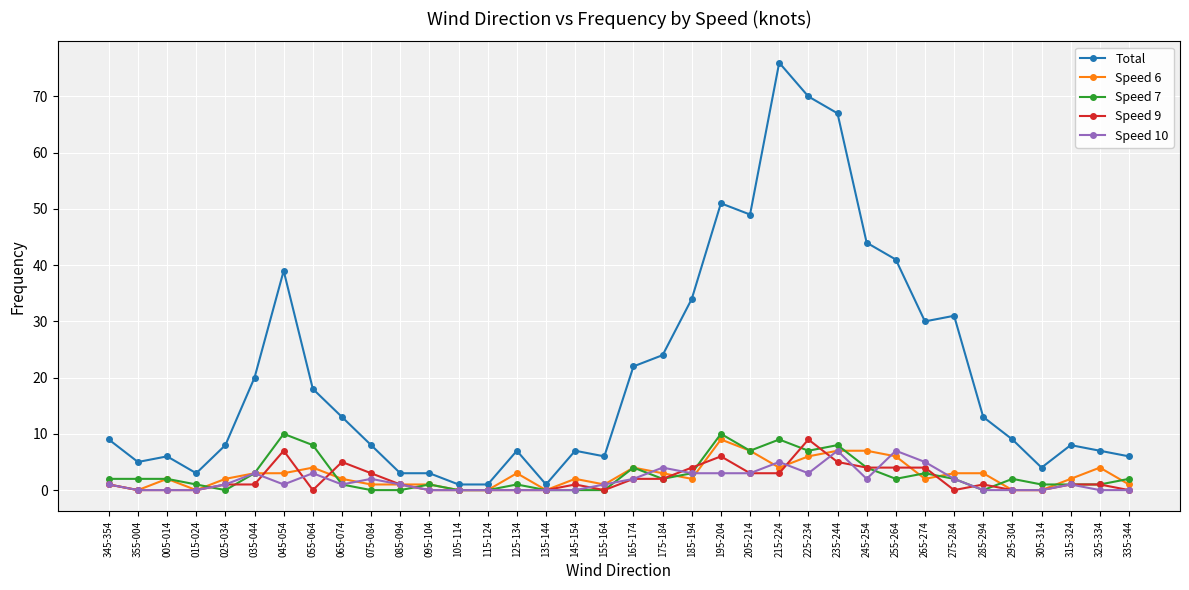

What is the difference between the maximum and minimum values in the Speed 10 series?

7